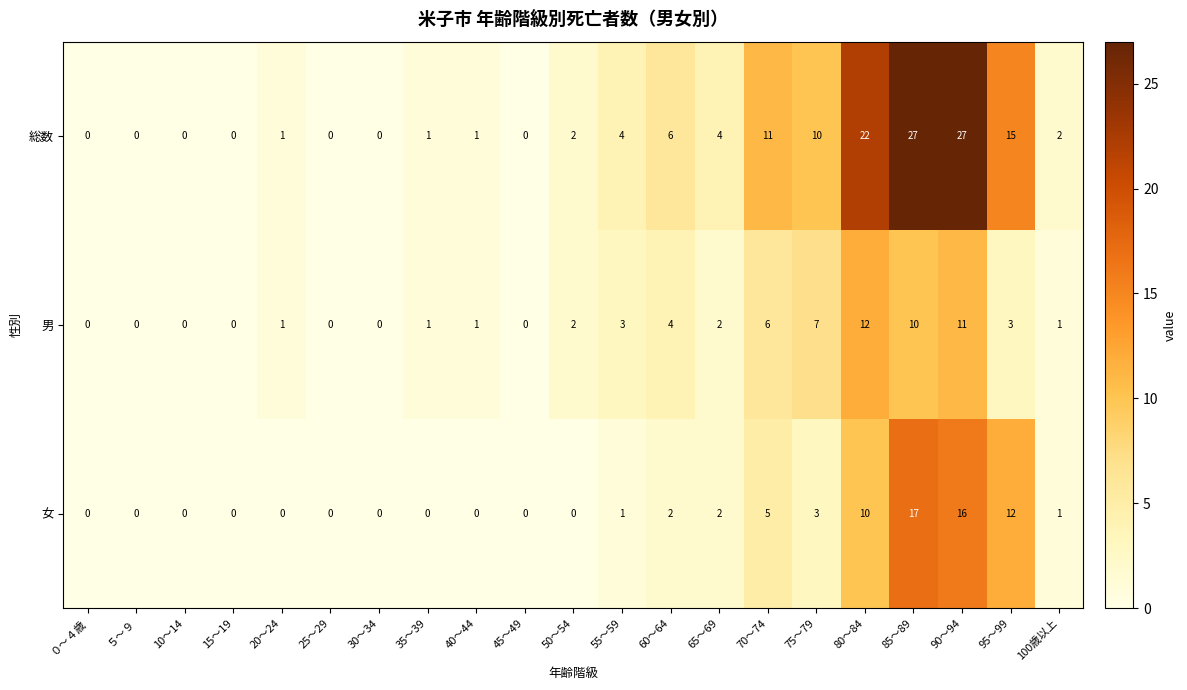

The 総数 series shows 0 at 25～29. True or false?

True